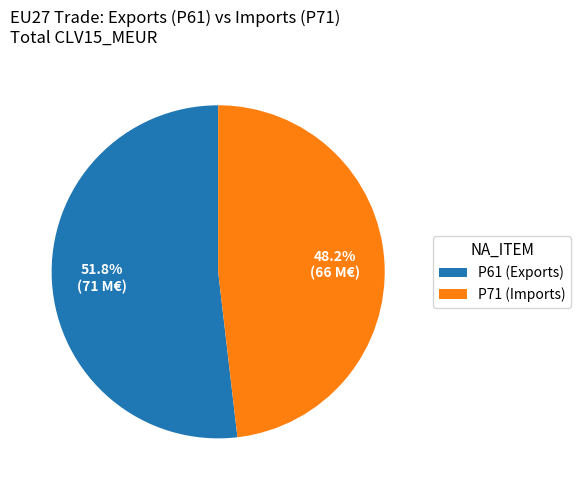

Which slice is the smallest?

P71 (Imports)